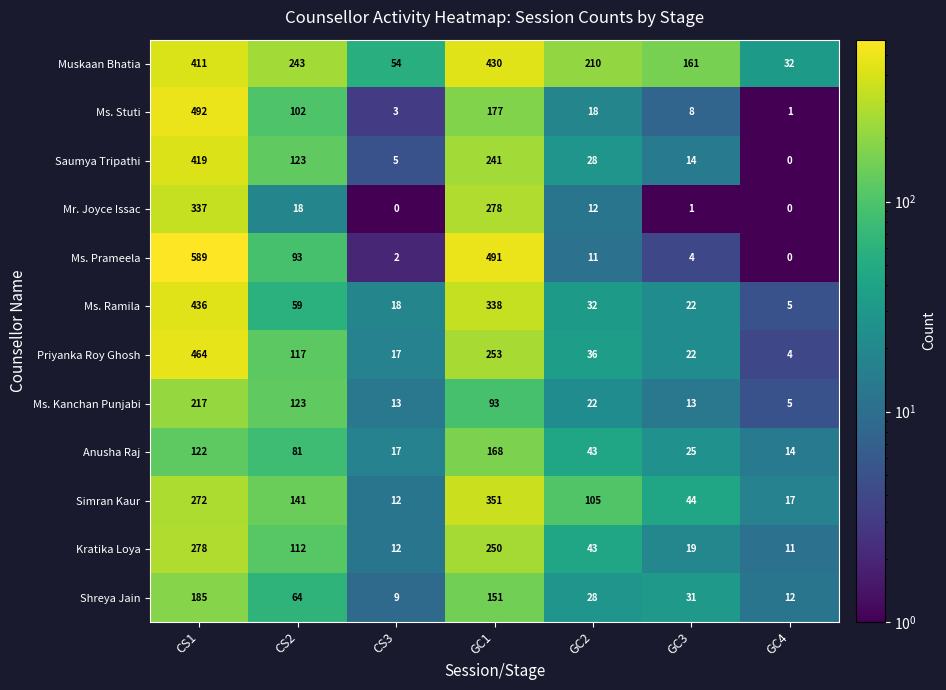

Between GC1 and GC3, which series saw the biggest shift?

Ms. Prameela